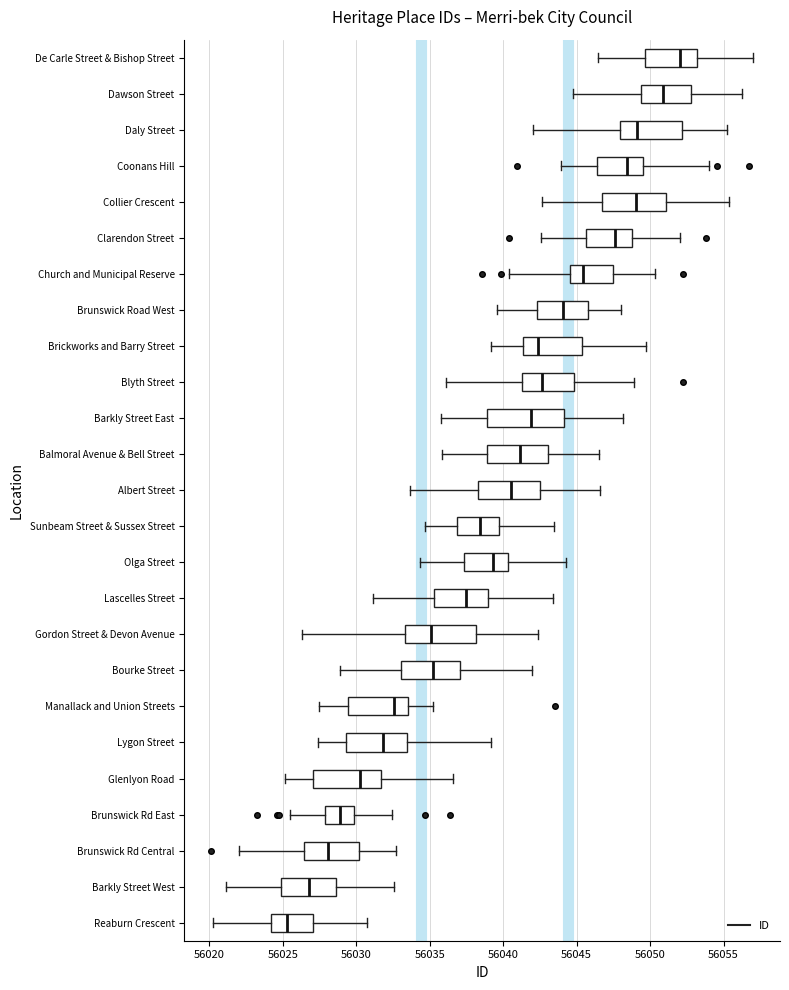

Where is the left edge of the box for Clarendon Street on the x-axis? The values are not printed on the chart, so give them approximately, as read against the axis.

56045.5